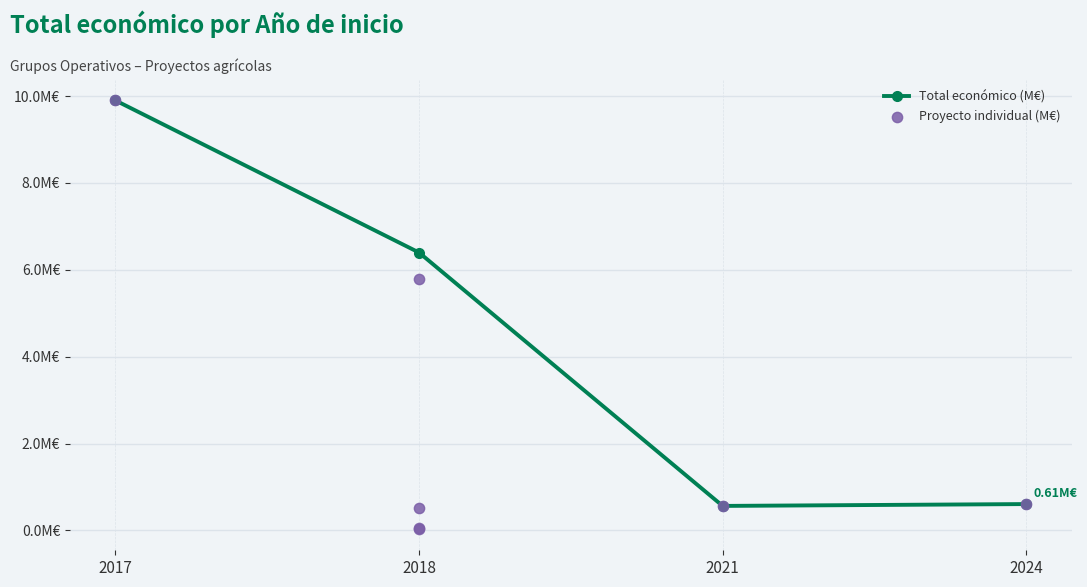

Which has a higher value, 2018 or 2017?

2017